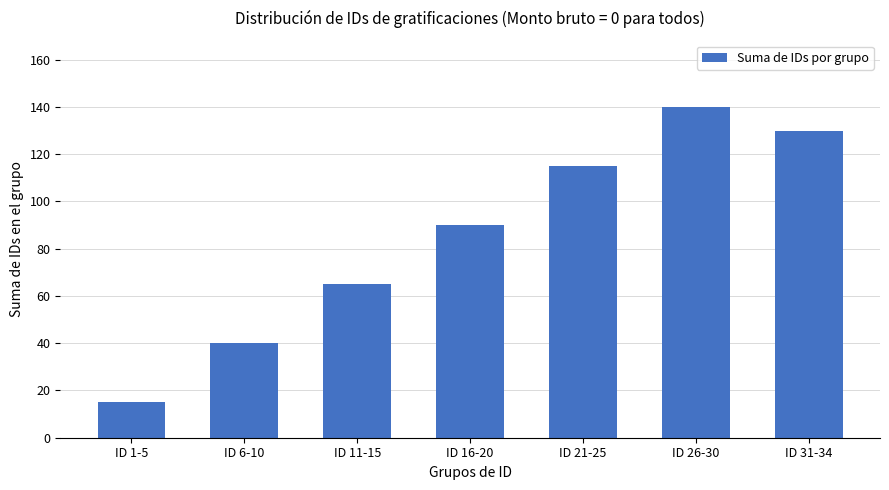

List the labels in order of value, largest first.

ID 26-30, ID 31-34, ID 21-25, ID 16-20, ID 11-15, ID 6-10, ID 1-5